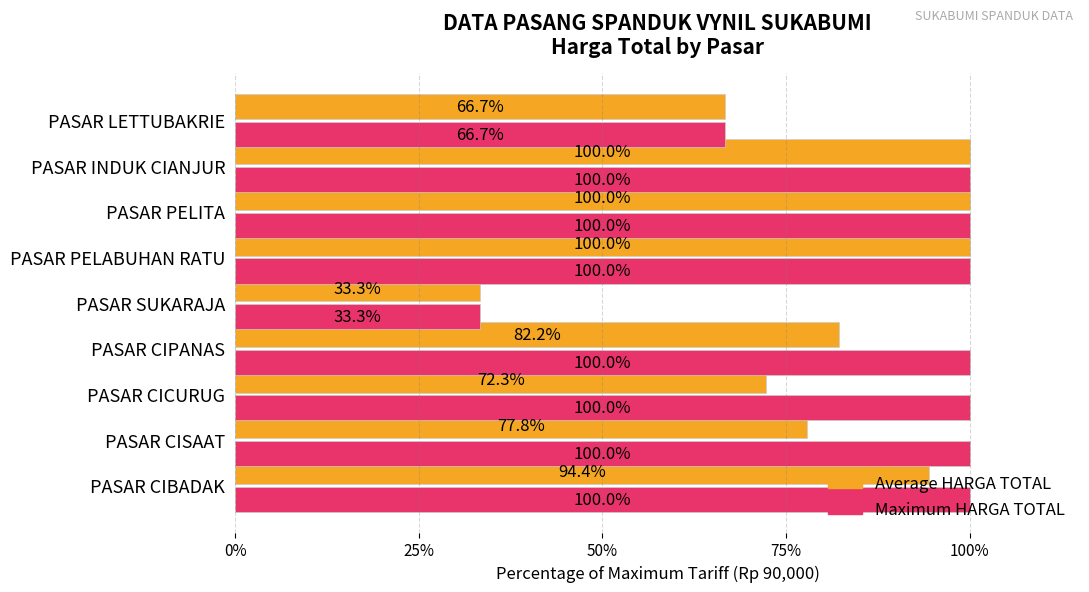

At how many categories does at least one series exceed 64?

8